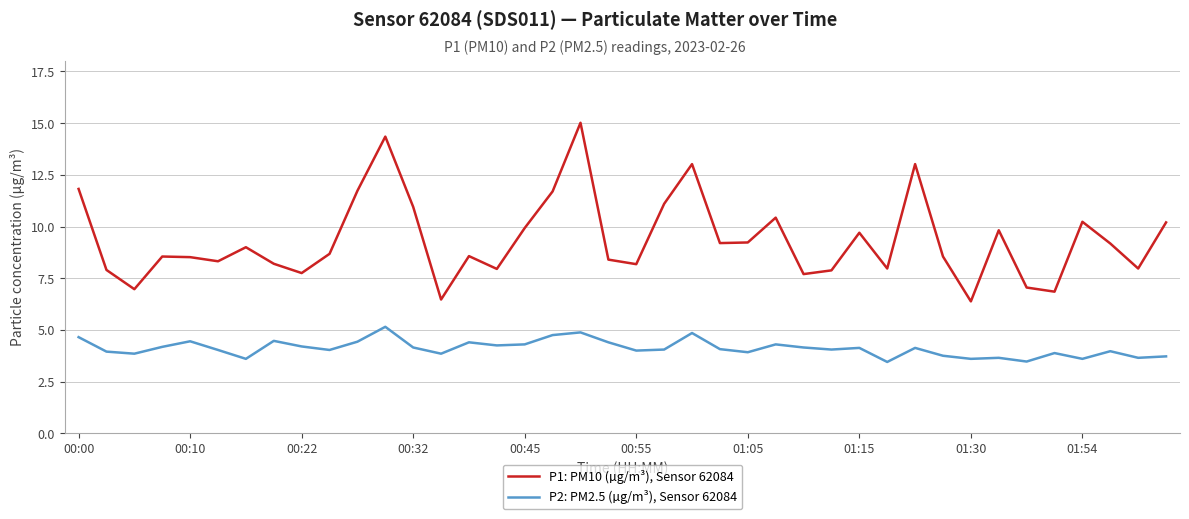

How many categories are shown in the chart?

40